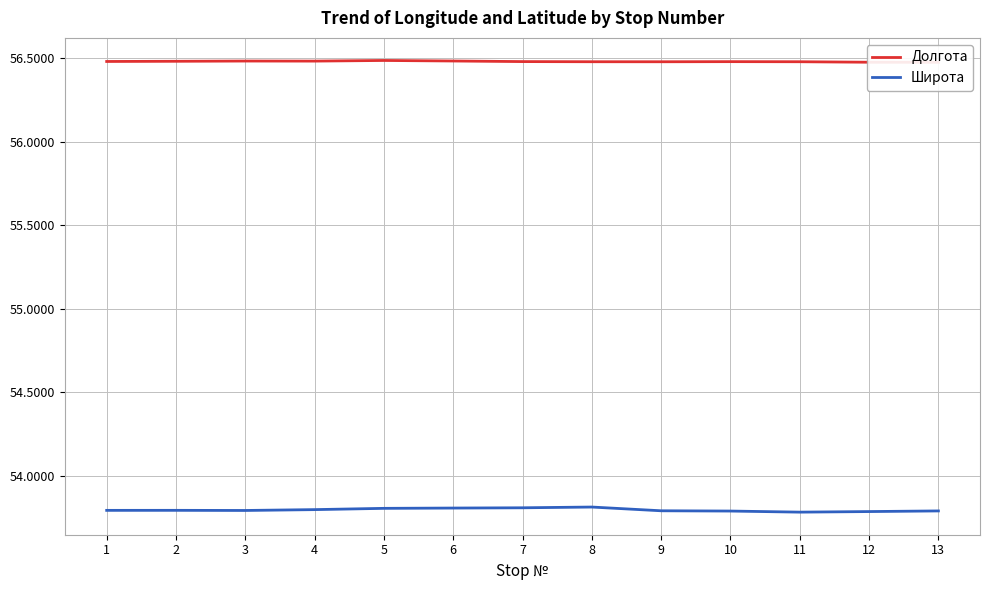

What is the total value across all series at 10?

110.3